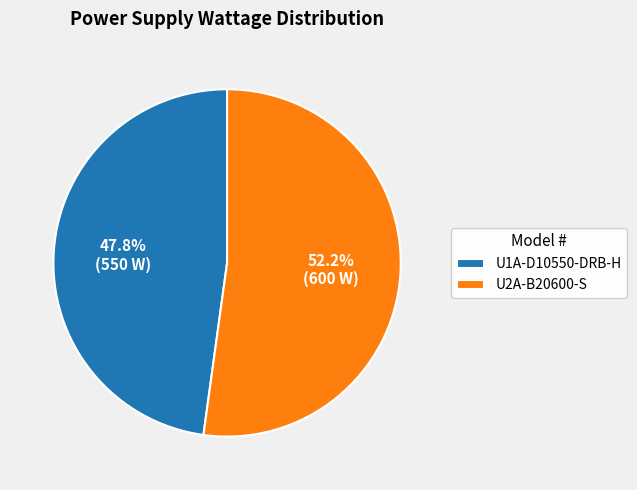

Combined, do U1A-D10550-DRB-H and U2A-B20600-S account for over 50%?

Yes